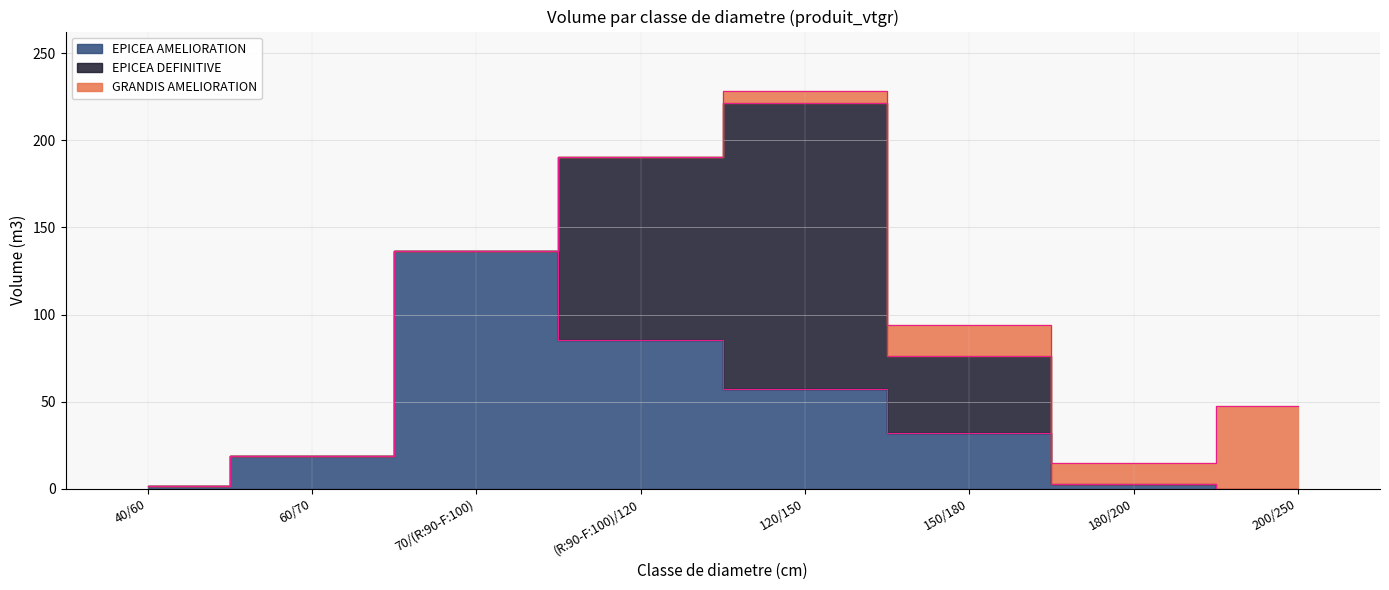

What are all the series names shown in the legend?

EPICEA AMELIORATION, EPICEA DEFINITIVE, GRANDIS AMELIORATION